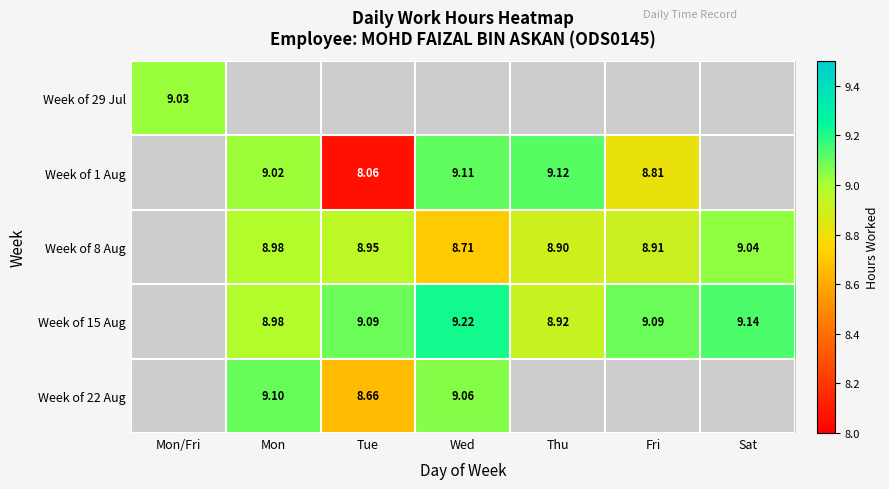

Between Wed and Thu, which is larger?

Wed